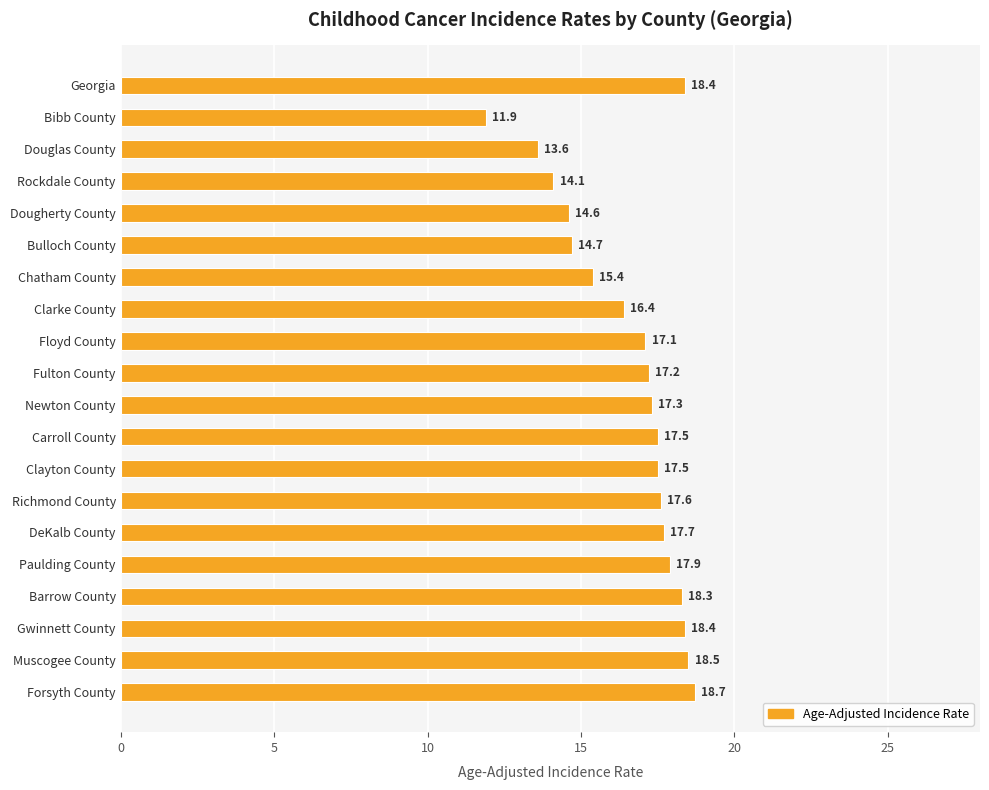

What is the sum of all values?

332.8